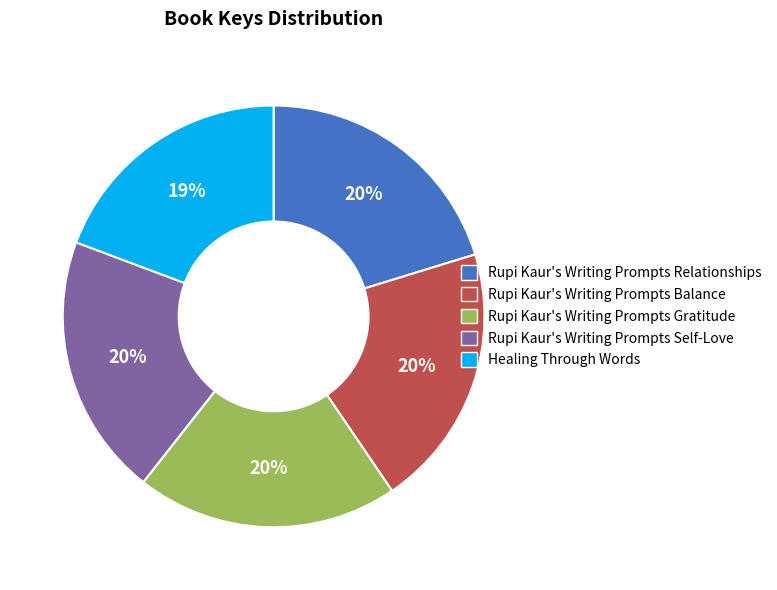

Count the number of slices in the pie.

5